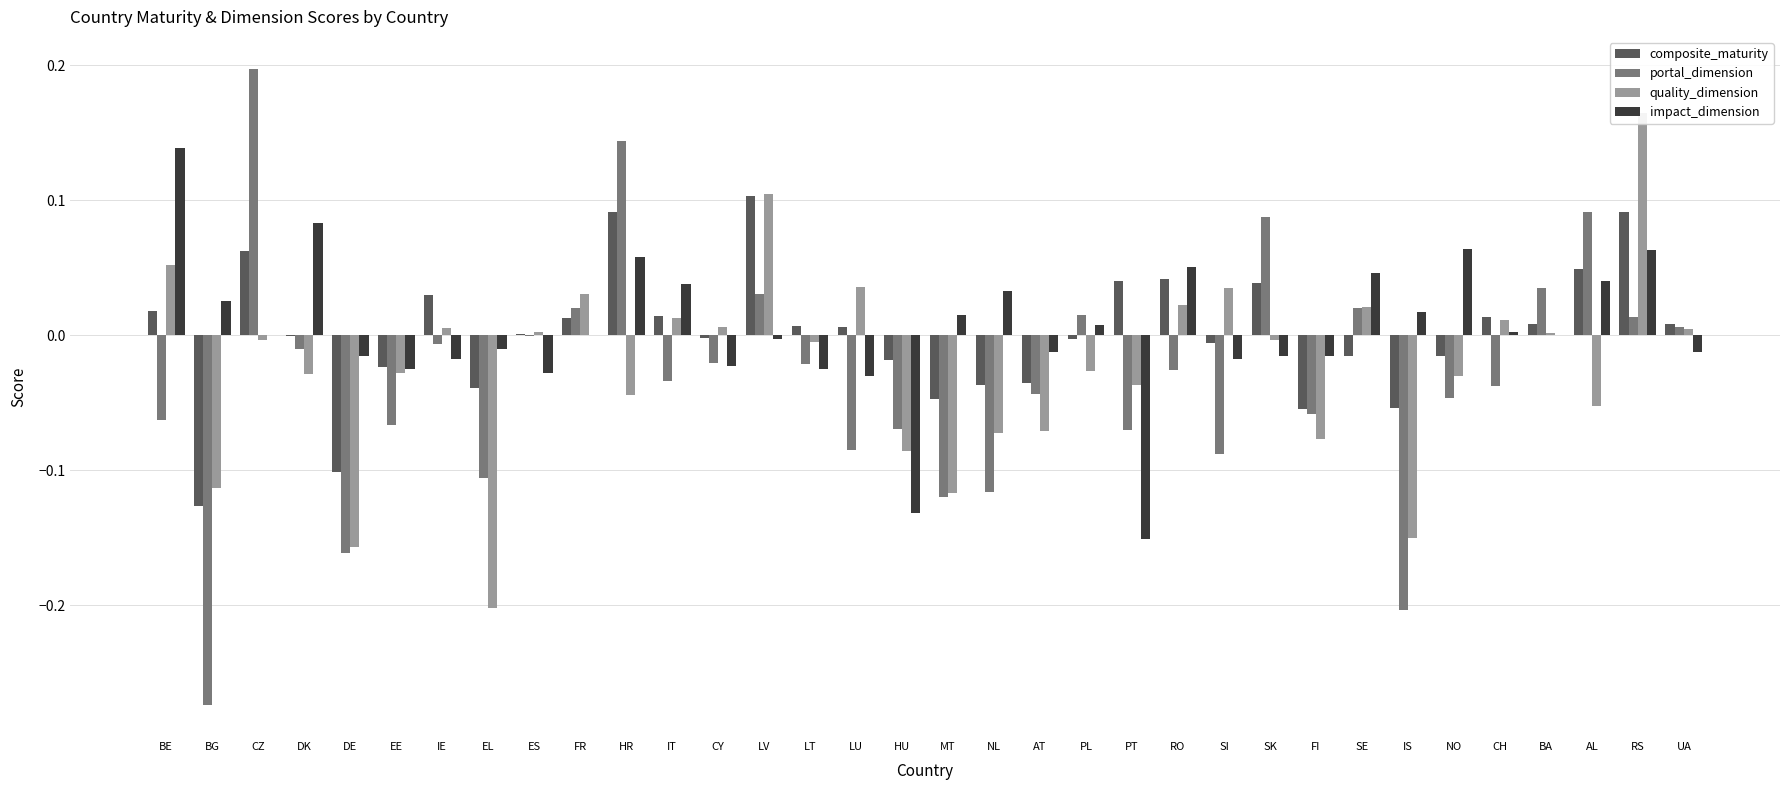

What are all the series names shown in the legend?

composite_maturity, portal_dimension, quality_dimension, impact_dimension